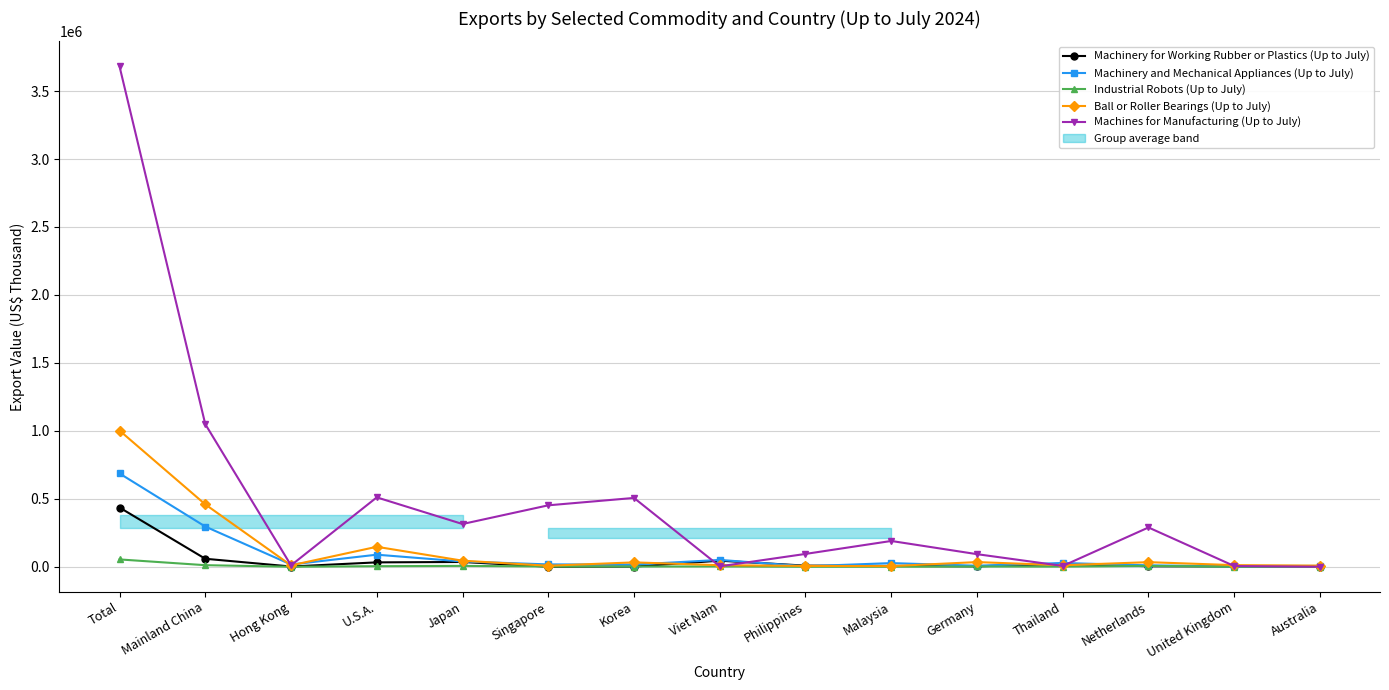

True or false: Machinery and Mechanical Appliances (Up to July) and Machinery for Working Rubber or Plastics (Up to July) intersect in this chart.

True